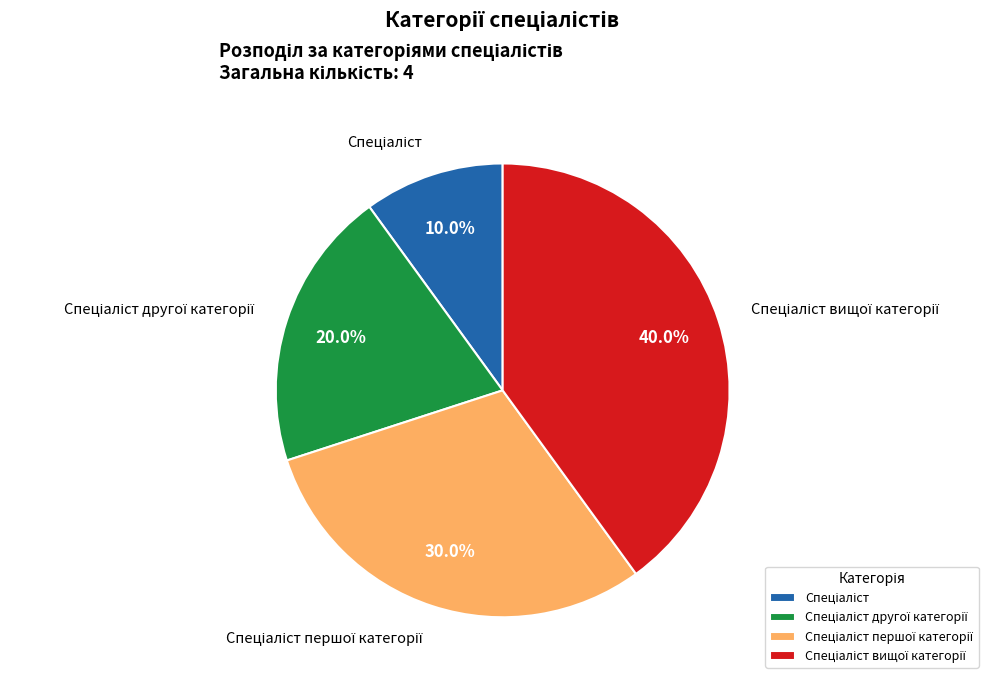

Is there a majority slice in this chart?

No